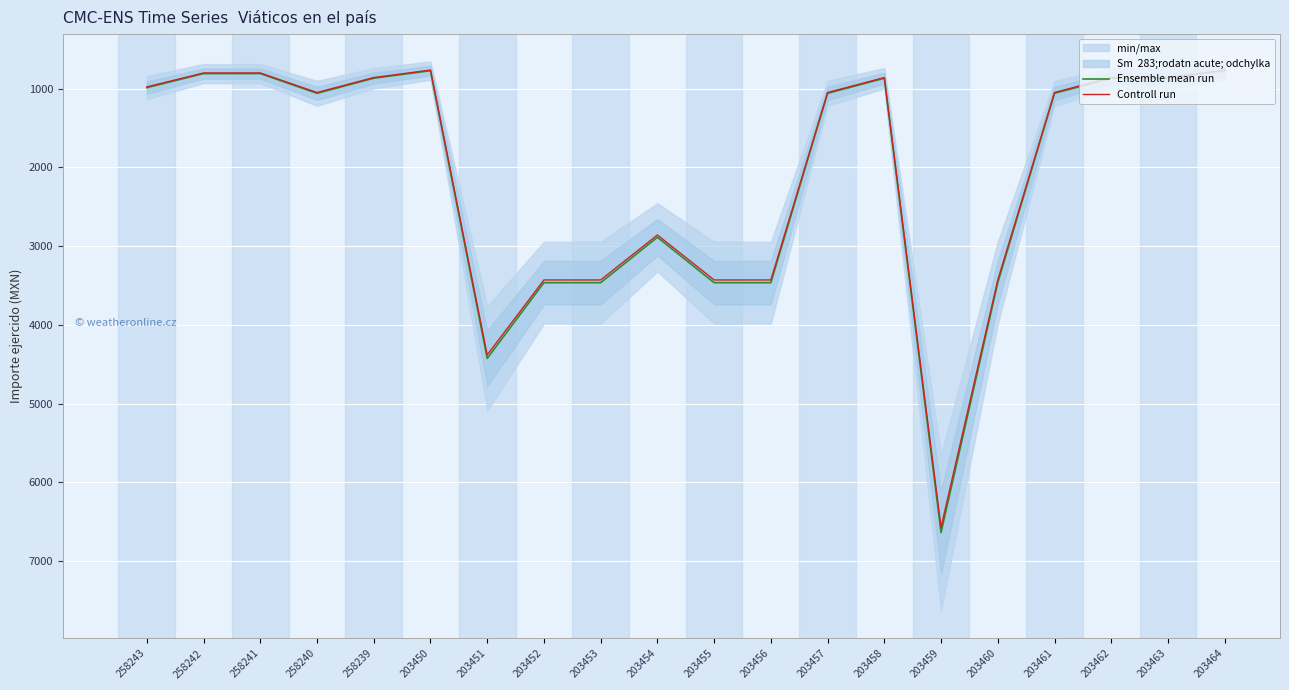

Which series has the largest total across all categories?

Ensemble mean run